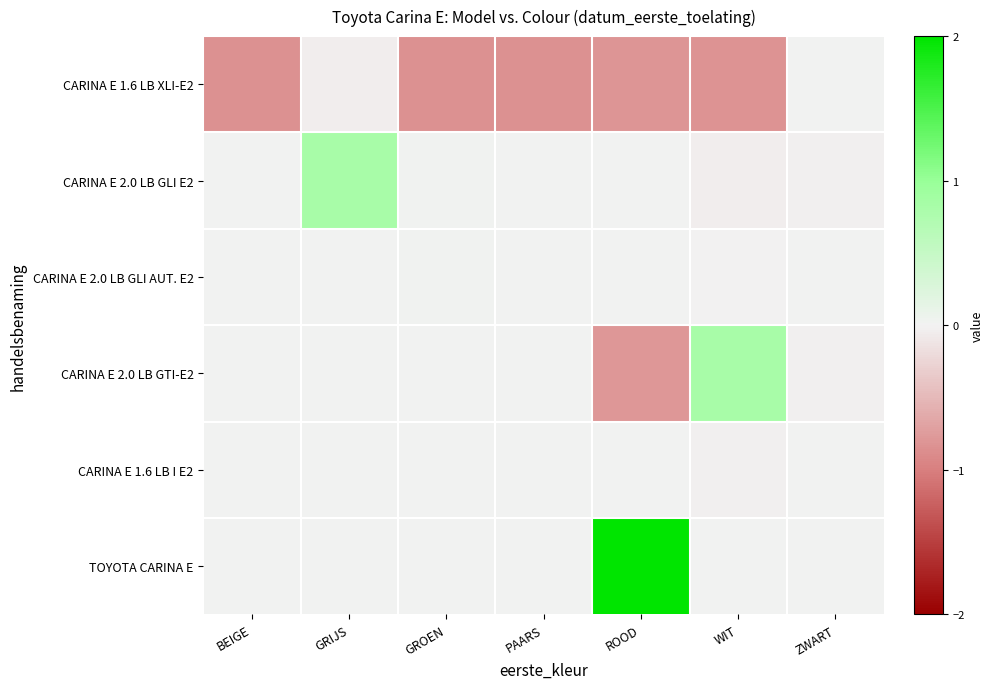

How many distinct data groups are displayed?

6